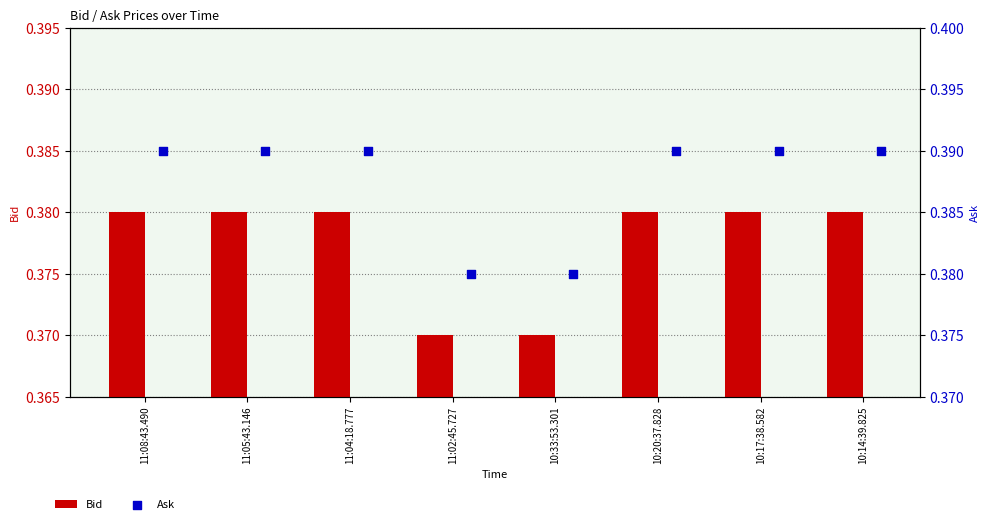

Which series contains the highest Y value?

Ask